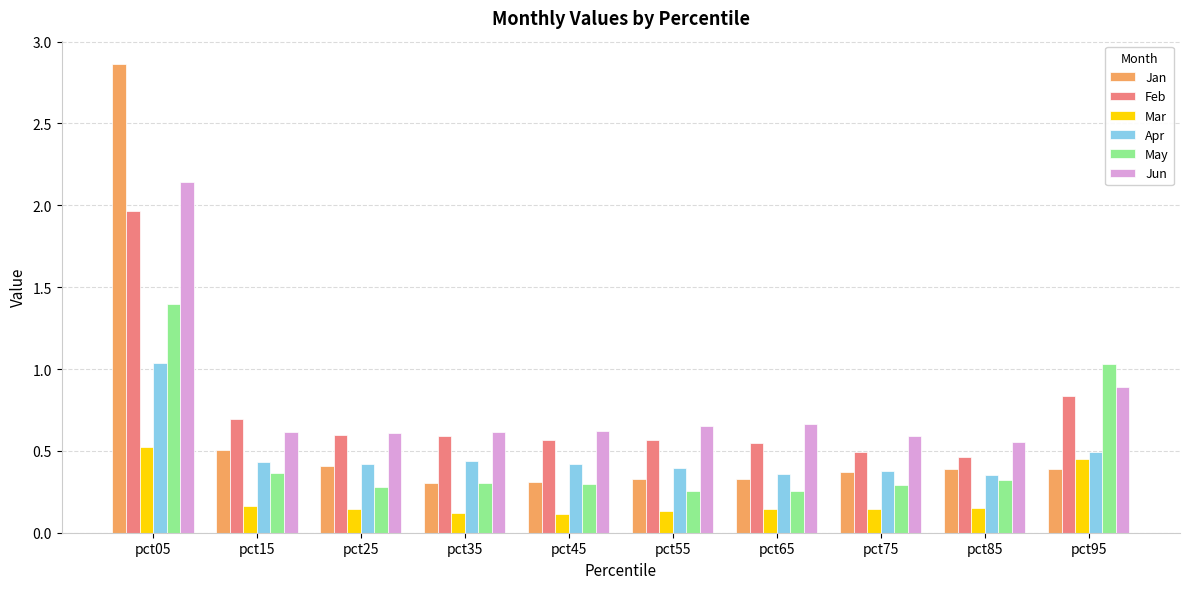

What is the sum of the May values at pct35 and pct95?

1.3